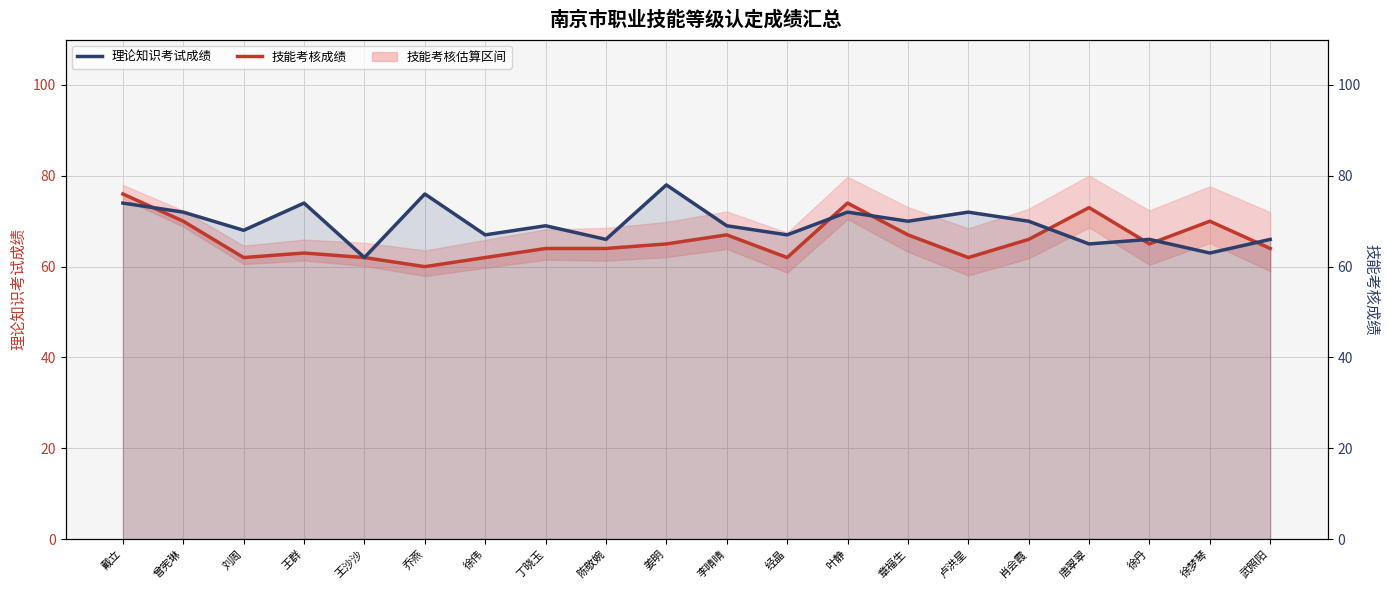

Which series has the widest spread of values?

技能考核成绩